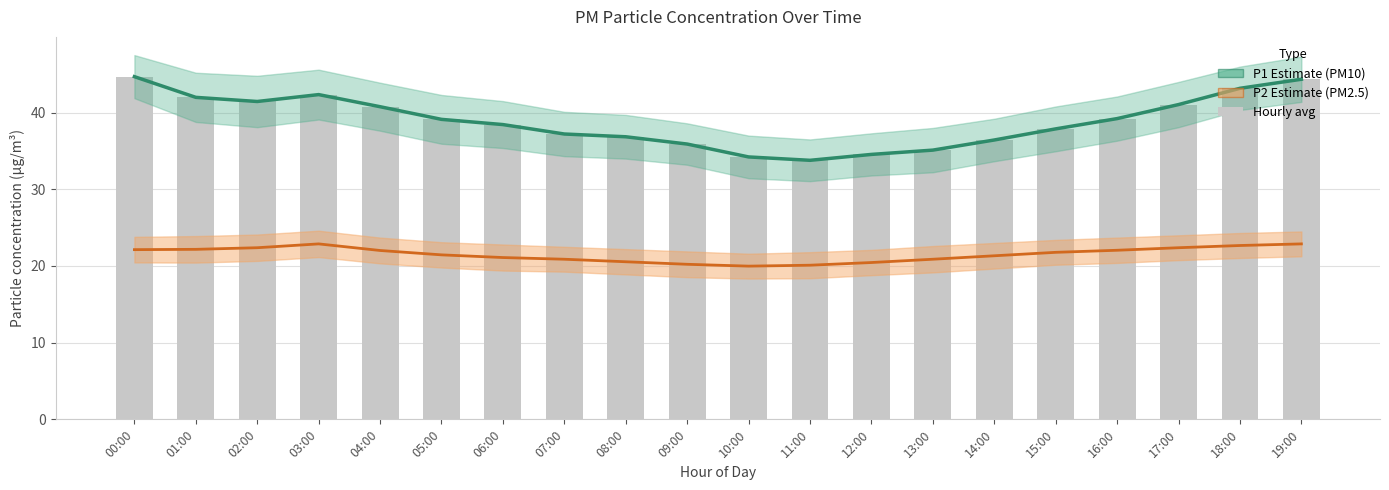

At which label does P2 (PM2.5) reach its peak?

03:00